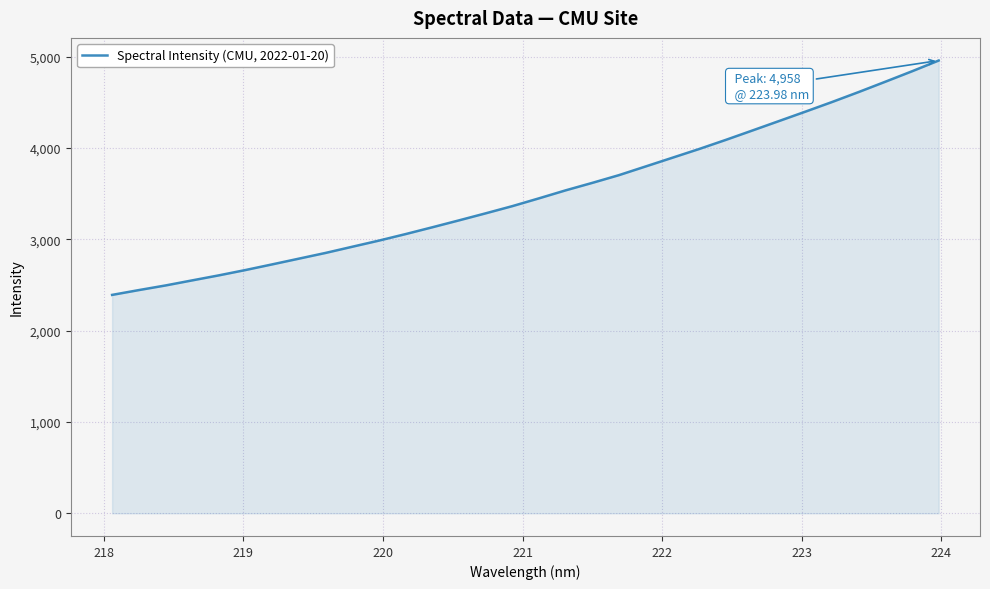

What is the smallest value displayed?

2391.9